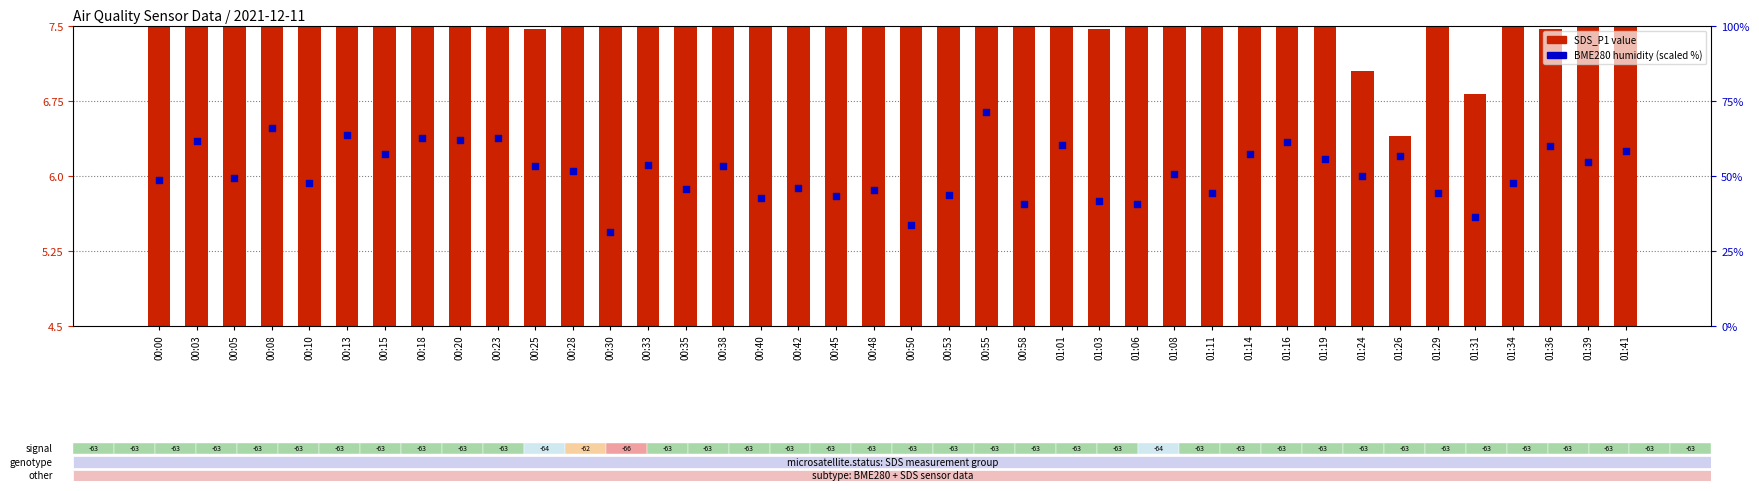

Is the value of SDS_P1 value at 01:08 greater than the value of BME280 humidity (scaled) at 00:08?

No